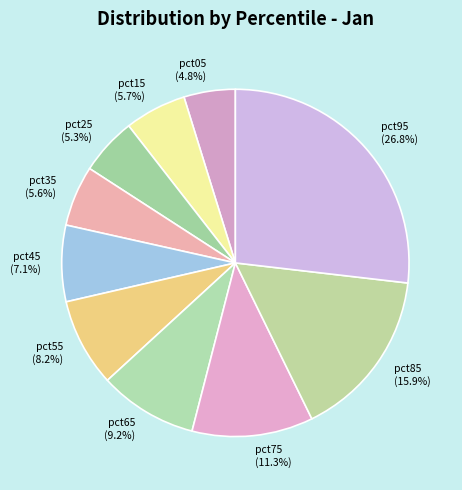

How many slices are in this pie chart?

10